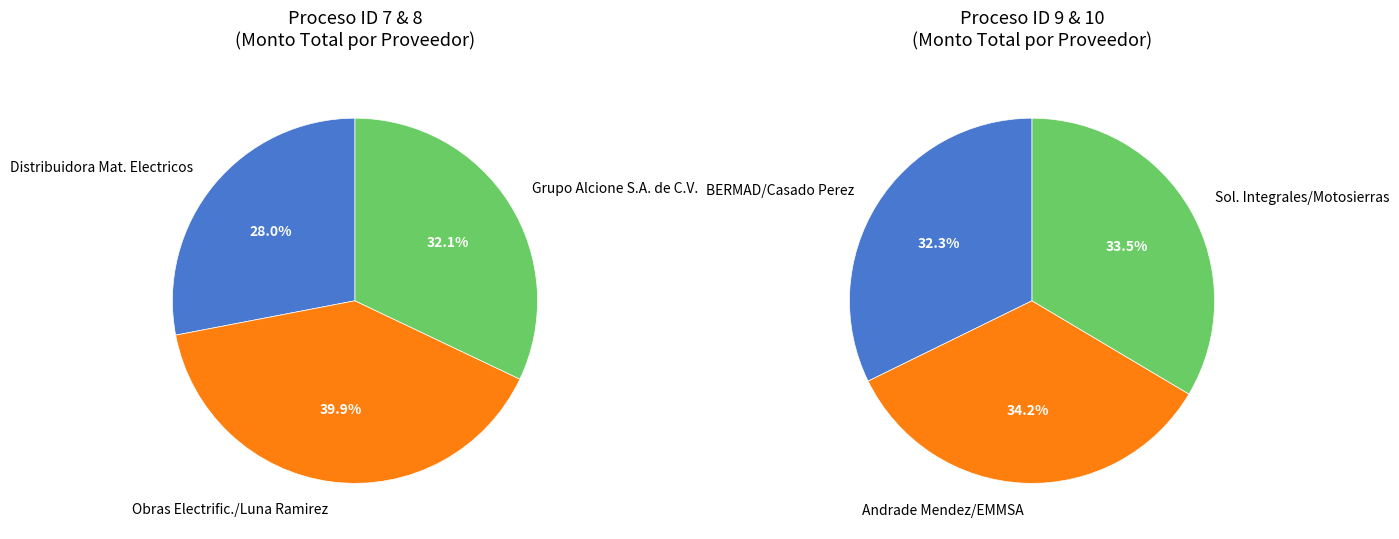

Is there any slice that represents more than half of the pie?

No